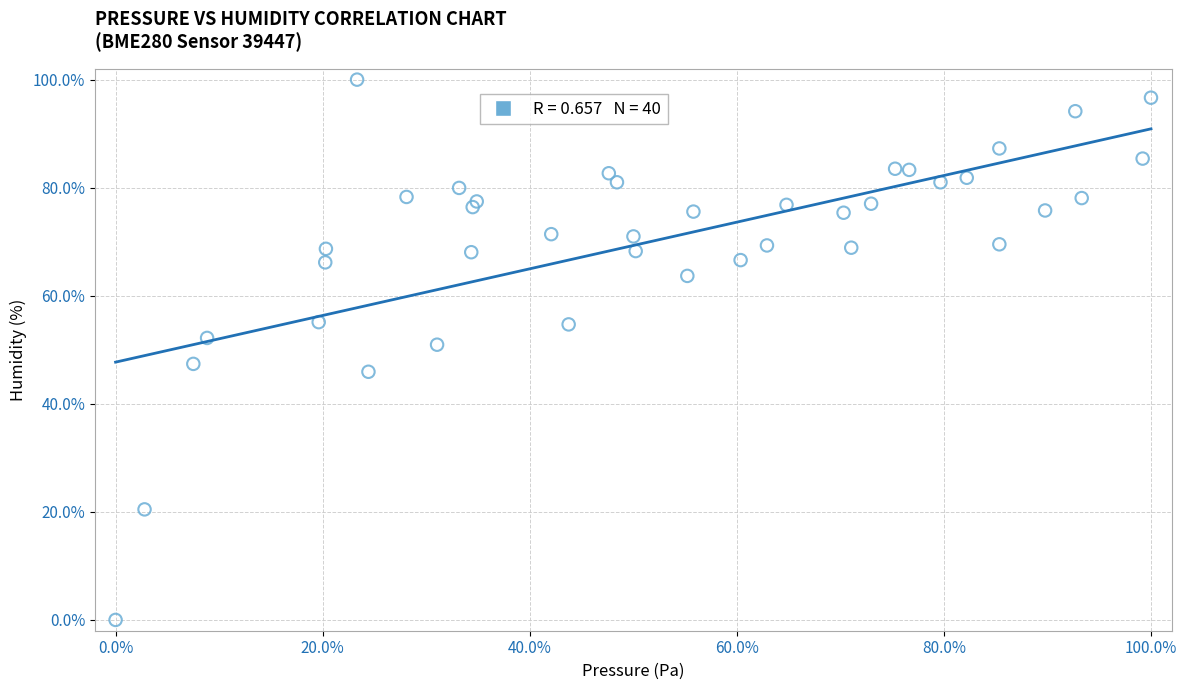

What is the range of Y values (max minus min)?

100.0